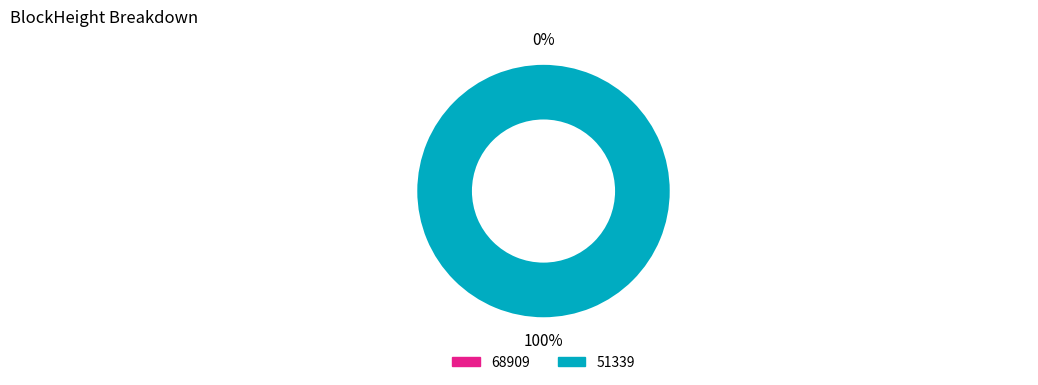

Is it true that 51339 is 99% of the pie?

False